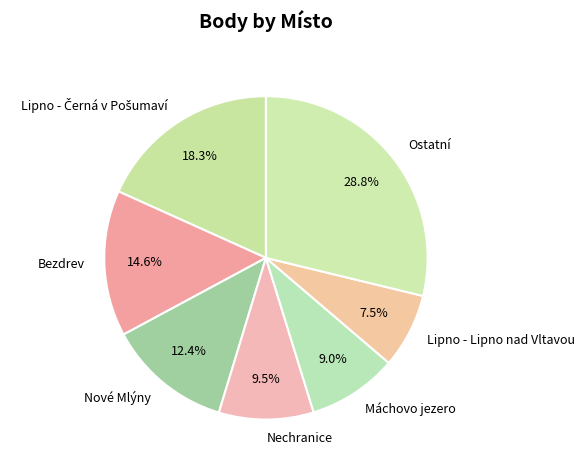

Between Máchovo jezero and Bezdrev, which is larger?

Bezdrev